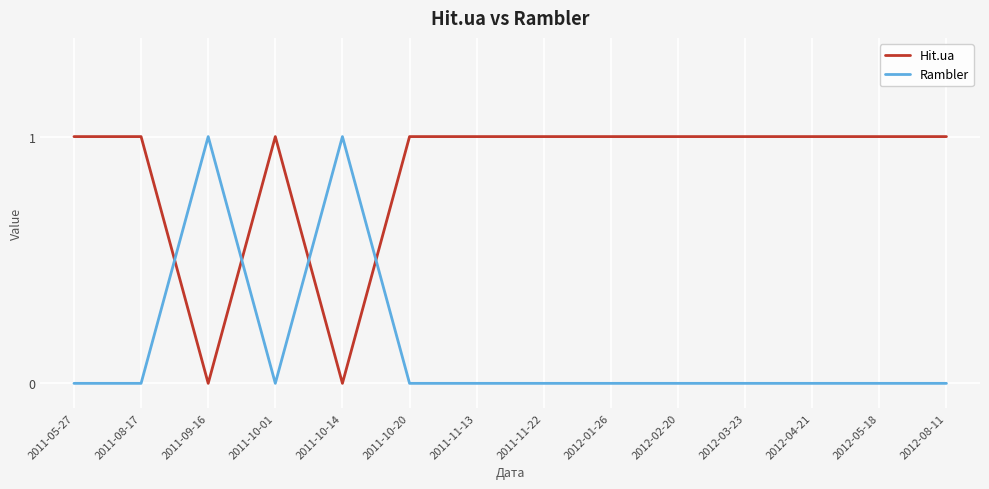

Reading left to right, what are all the values shown in this chart?

Hit.ua: 2011-05-27=1	2011-08-17=1	2011-09-16=0	2011-10-01=1	2011-10-14=0	2011-10-20=1	2011-11-13=1	2011-11-22=1	2012-01-26=1	2012-02-20=1	2012-03-23=1	2012-04-21=1	2012-05-18=1	2012-08-11=1
Rambler: 2011-05-27=0	2011-08-17=0	2011-09-16=1	2011-10-01=0	2011-10-14=1	2011-10-20=0	2011-11-13=0	2011-11-22=0	2012-01-26=0	2012-02-20=0	2012-03-23=0	2012-04-21=0	2012-05-18=0	2012-08-11=0